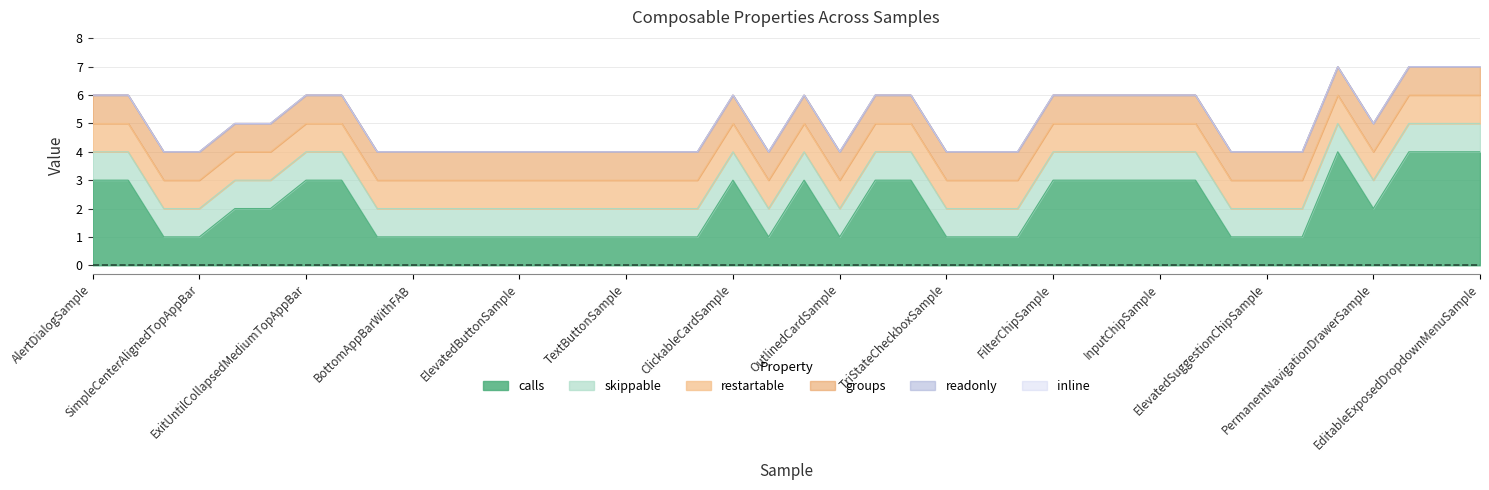

What is the total value across all series at ClickableCardSample?

6